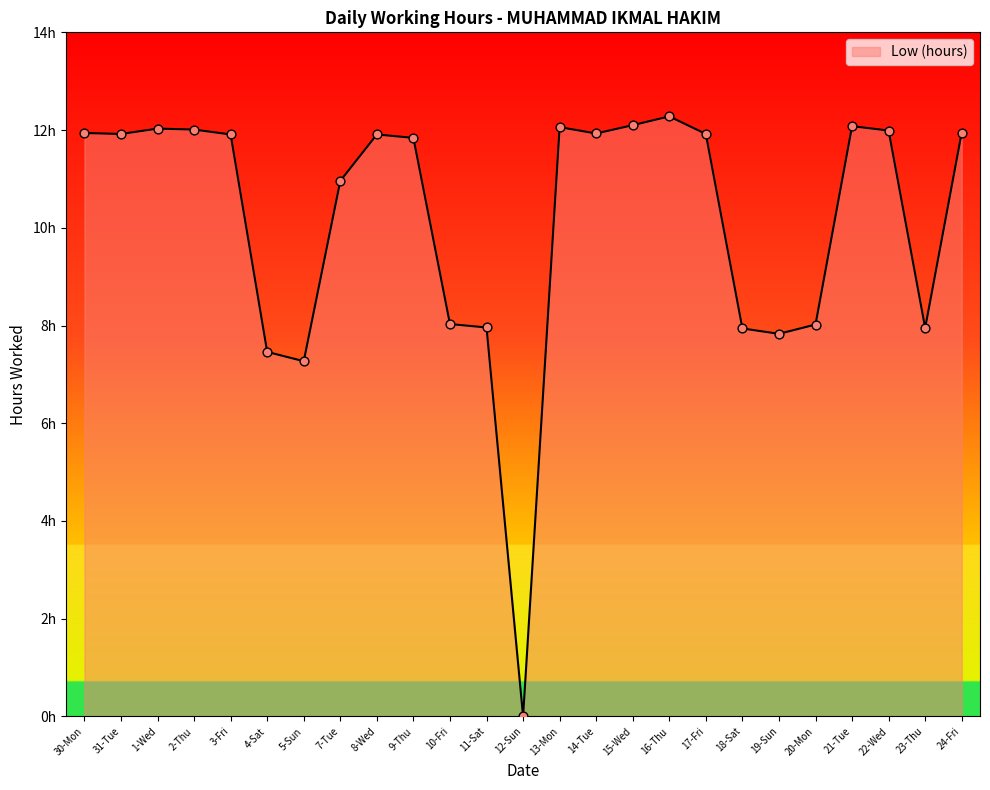

What is the change in value from 13-Mon to 22-Wed?

-0.1